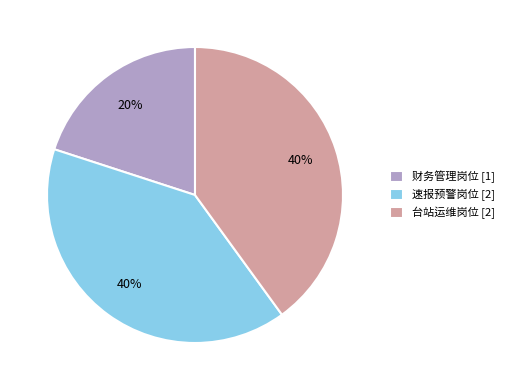

Does 财务管理岗位 represent more than half of the total?

No